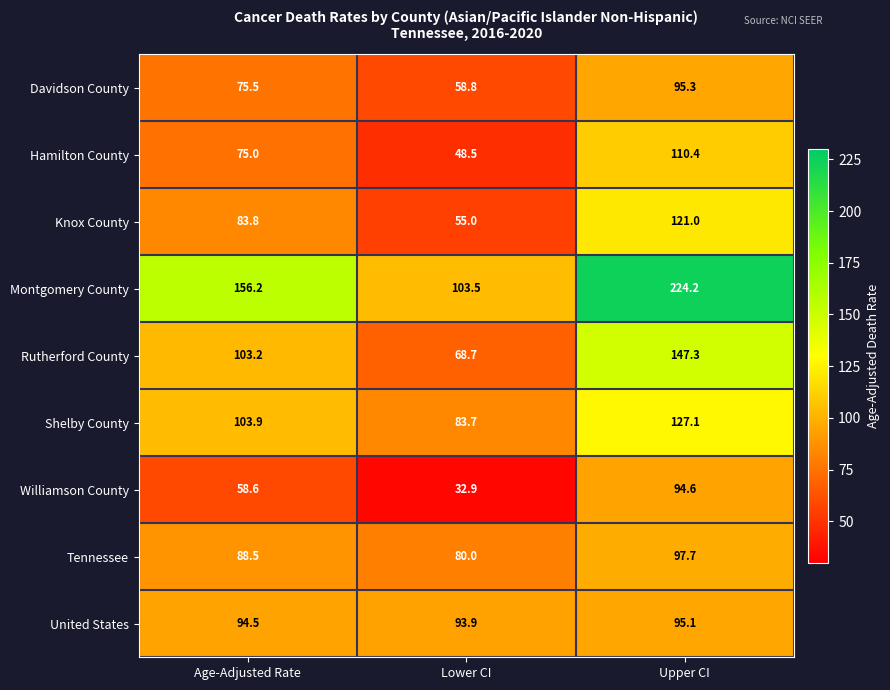

What is the total value across all series at Upper CI?

1112.7